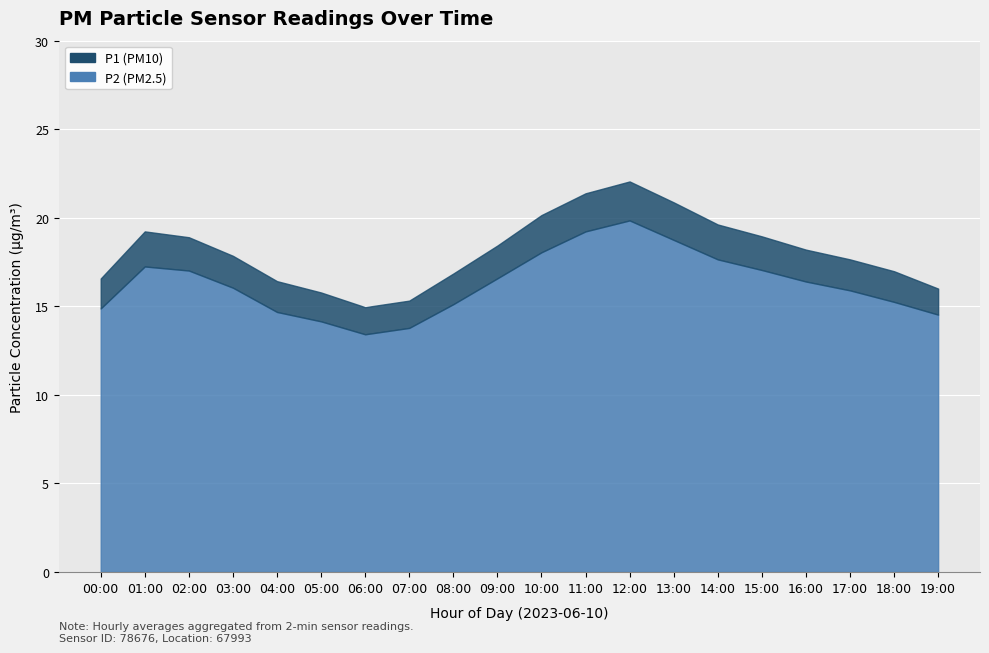

What is the approximate value of P2 (PM2.5) at 00:00?

14.9